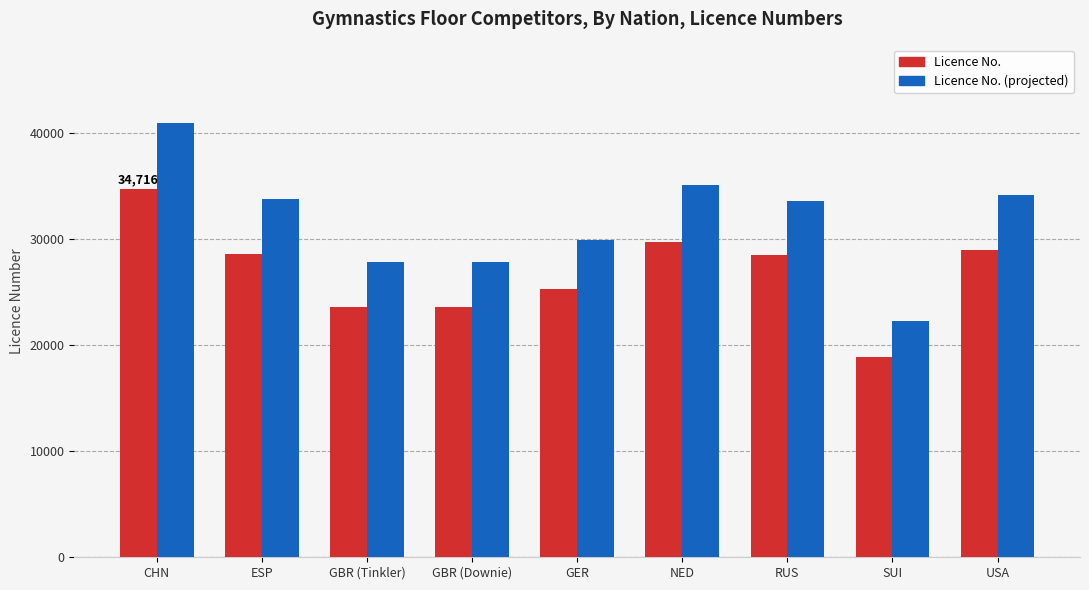

What are all the series names shown in the legend?

Licence No., Licence No. (projected)